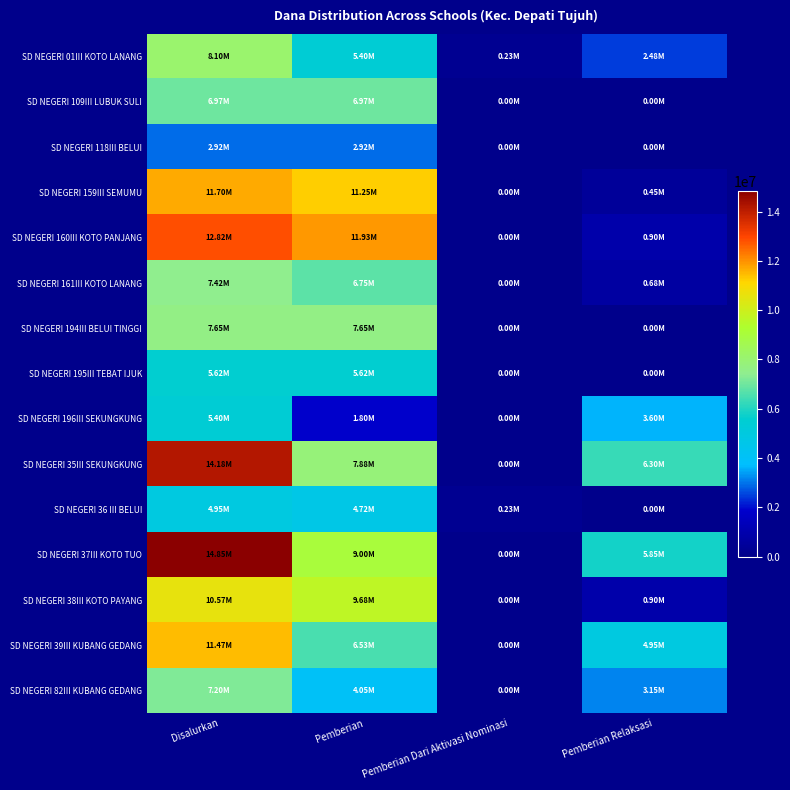

Reading left to right, transcribe all the data shown in this chart.

SD NEGERI 01III KOTO LANANG: Disalurkan=8100000	Pemberian=5400000	Pemberian Dari Aktivasi Nominasi=225000	Pemberian Relaksasi=2475000
SD NEGERI 109III LUBUK SULI: Disalurkan=6975000	Pemberian=6975000	Pemberian Dari Aktivasi Nominasi=0	Pemberian Relaksasi=0
SD NEGERI 118III BELUI: Disalurkan=2925000	Pemberian=2925000	Pemberian Dari Aktivasi Nominasi=0	Pemberian Relaksasi=0
SD NEGERI 159III SEMUMU: Disalurkan=11700000	Pemberian=11250000	Pemberian Dari Aktivasi Nominasi=0	Pemberian Relaksasi=450000
SD NEGERI 160III KOTO PANJANG: Disalurkan=12825000	Pemberian=11925000	Pemberian Dari Aktivasi Nominasi=0	Pemberian Relaksasi=900000
SD NEGERI 161III KOTO LANANG: Disalurkan=7425000	Pemberian=6750000	Pemberian Dari Aktivasi Nominasi=0	Pemberian Relaksasi=675000
SD NEGERI 194III BELUI TINGGI: Disalurkan=7650000	Pemberian=7650000	Pemberian Dari Aktivasi Nominasi=0	Pemberian Relaksasi=0
SD NEGERI 195III TEBAT IJUK: Disalurkan=5625000	Pemberian=5625000	Pemberian Dari Aktivasi Nominasi=0	Pemberian Relaksasi=0
SD NEGERI 196III SEKUNGKUNG: Disalurkan=5400000	Pemberian=1800000	Pemberian Dari Aktivasi Nominasi=0	Pemberian Relaksasi=3600000
SD NEGERI 35III SEKUNGKUNG: Disalurkan=14175000	Pemberian=7875000	Pemberian Dari Aktivasi Nominasi=0	Pemberian Relaksasi=6300000
SD NEGERI 36 III BELUI: Disalurkan=4950000	Pemberian=4725000	Pemberian Dari Aktivasi Nominasi=225000	Pemberian Relaksasi=0
SD NEGERI 37III KOTO TUO: Disalurkan=14850000	Pemberian=9000000	Pemberian Dari Aktivasi Nominasi=0	Pemberian Relaksasi=5850000
SD NEGERI 38III KOTO PAYANG: Disalurkan=10575000	Pemberian=9675000	Pemberian Dari Aktivasi Nominasi=0	Pemberian Relaksasi=900000
SD NEGERI 39III KUBANG GEDANG: Disalurkan=11475000	Pemberian=6525000	Pemberian Dari Aktivasi Nominasi=0	Pemberian Relaksasi=4950000
SD NEGERI 82III KUBANG GEDANG: Disalurkan=7200000	Pemberian=4050000	Pemberian Dari Aktivasi Nominasi=0	Pemberian Relaksasi=3150000